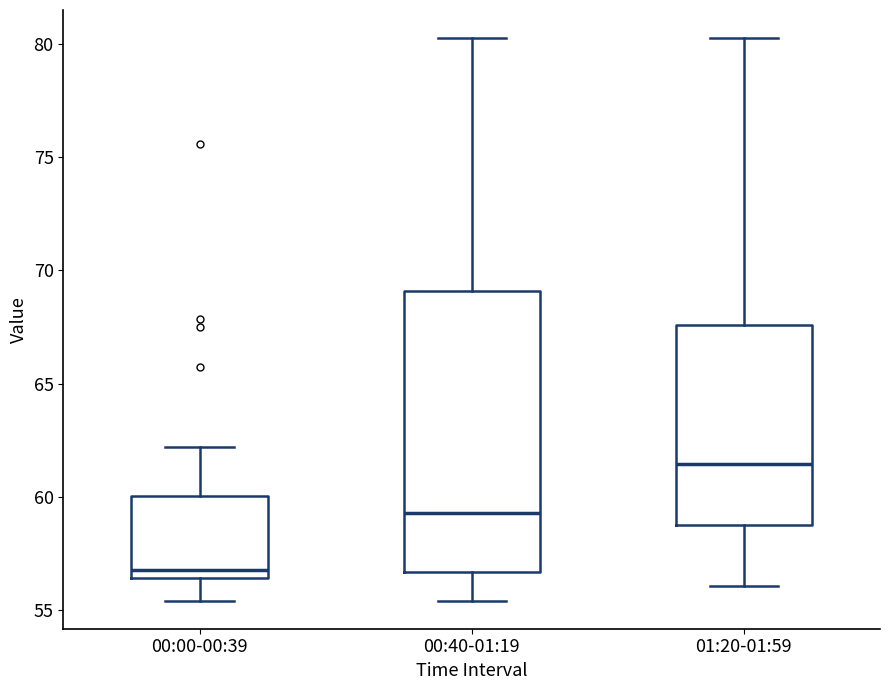

Which box has the lowest median line?

00:00-00:39